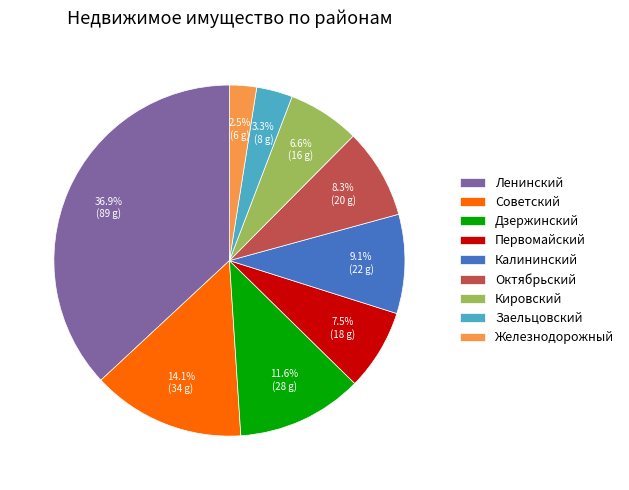

Does Первомайский represent more than half of the total?

No